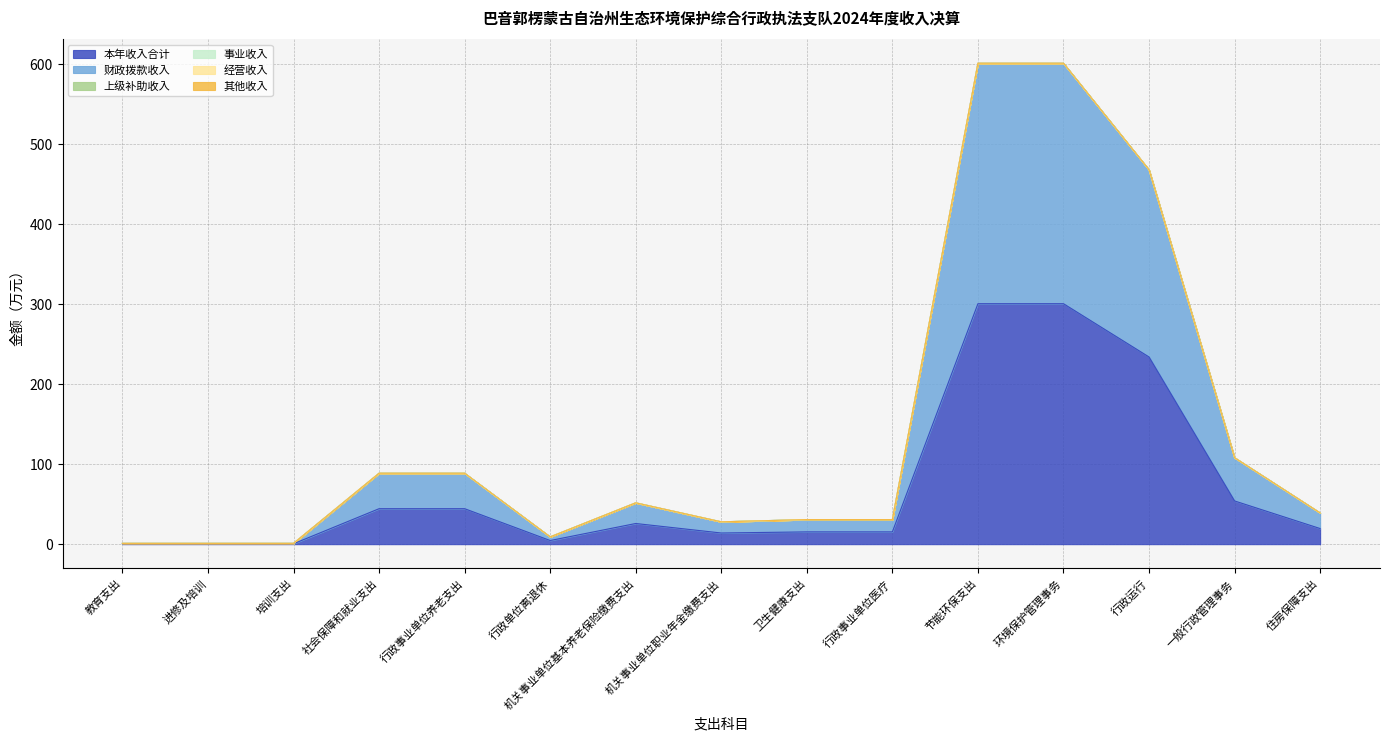

What are all the series names shown in the legend?

本年收入合计, 财政拨款收入, 上级补助收入, 事业收入, 经营收入, 其他收入